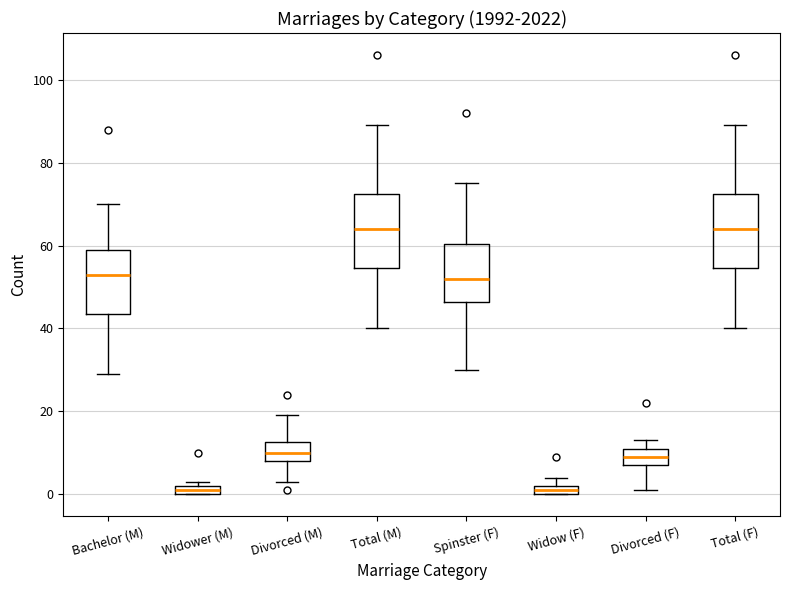

Where is the lower edge of the box for Total (F) on the y-axis? The values are not printed on the chart, so give them approximately, as read against the axis.

54